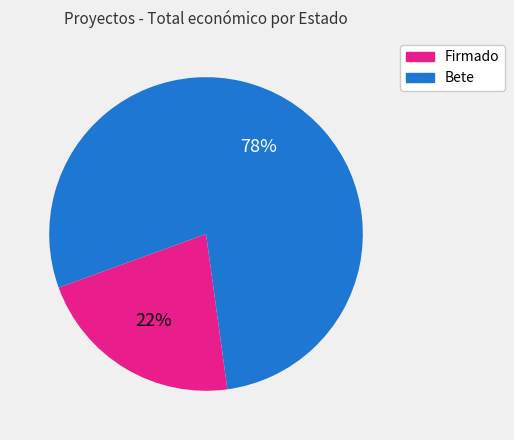

How many slices are in this pie chart?

2